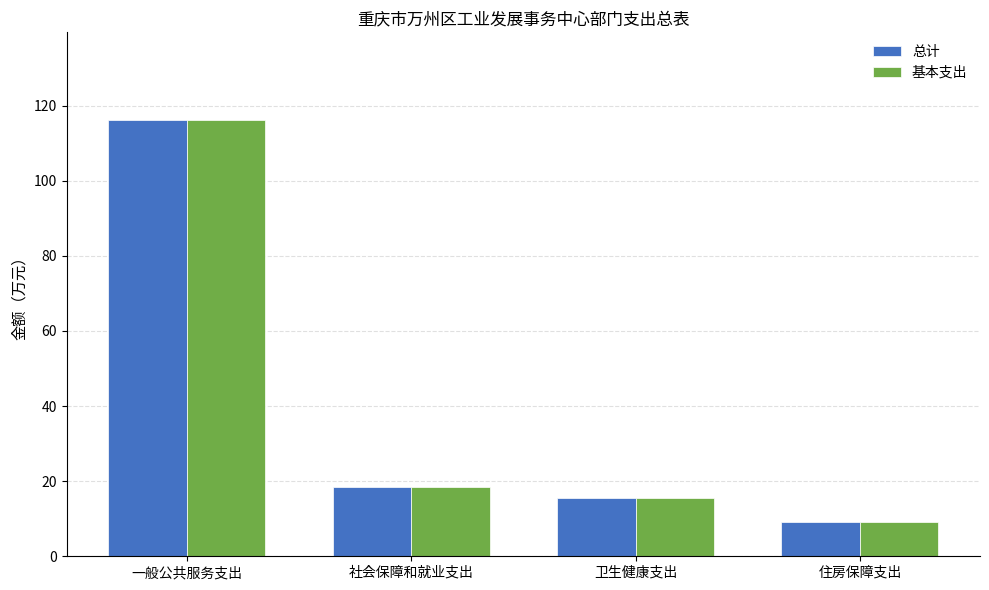

At which label does 总计 first exceed 18?

一般公共服务支出